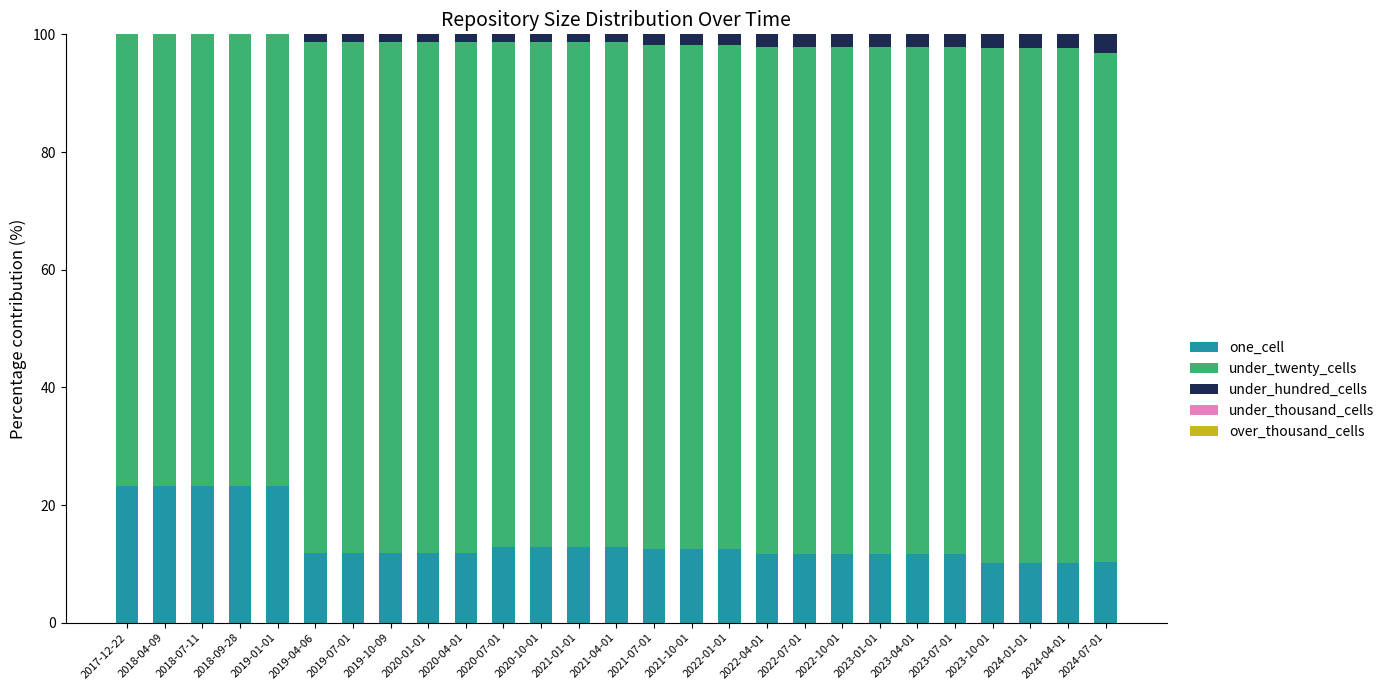

What is the total value across all series at 2024-07-01?

100.0